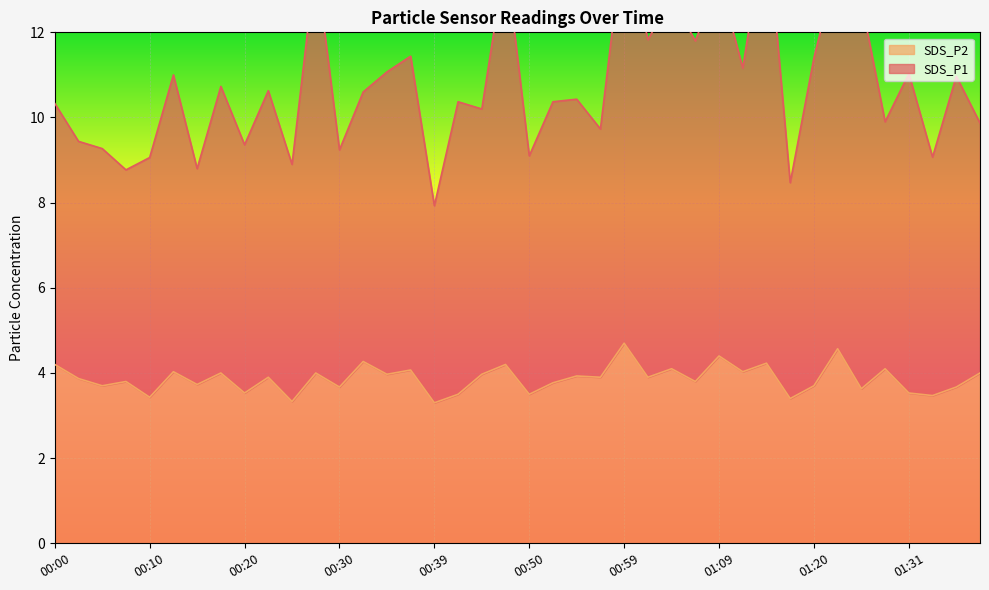

What are all the series names shown in the legend?

SDS_P1, SDS_P2